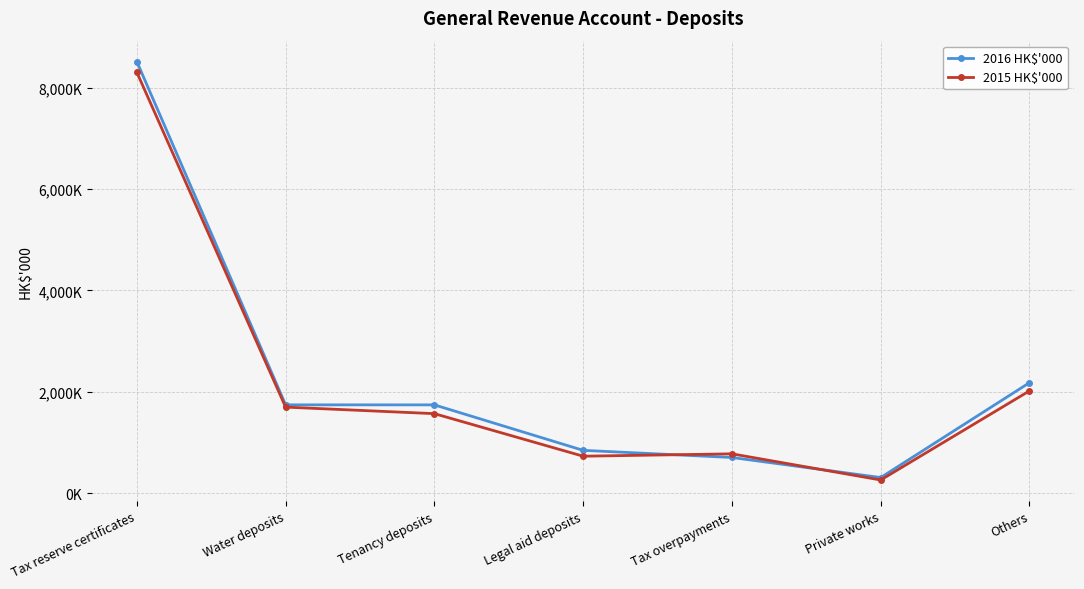

Which series changed the most between Tax overpayments and Private works?

2015 HK$'000